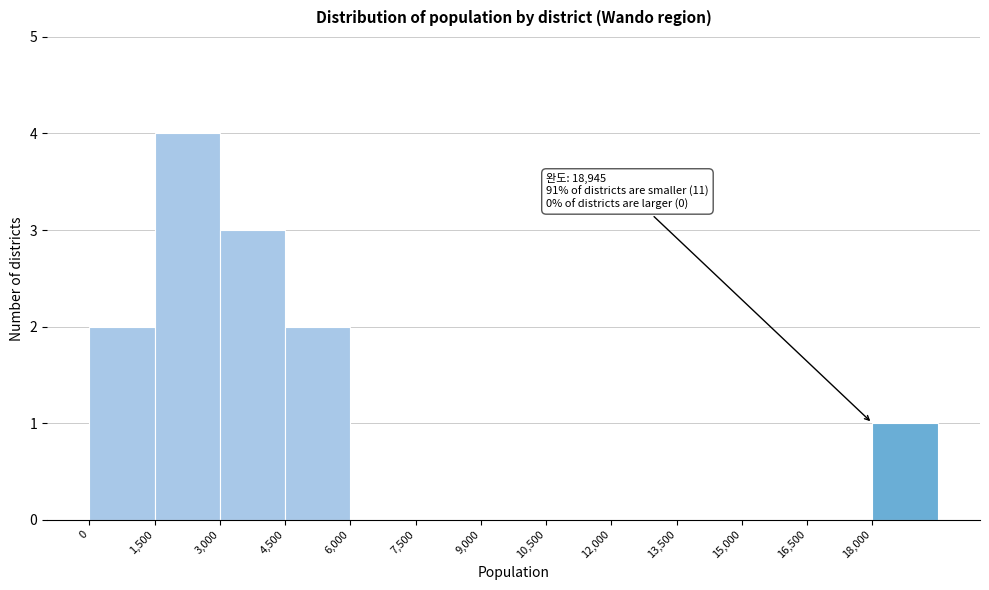

Over which range of the x-axis is the bar tallest?

1500 to 3000